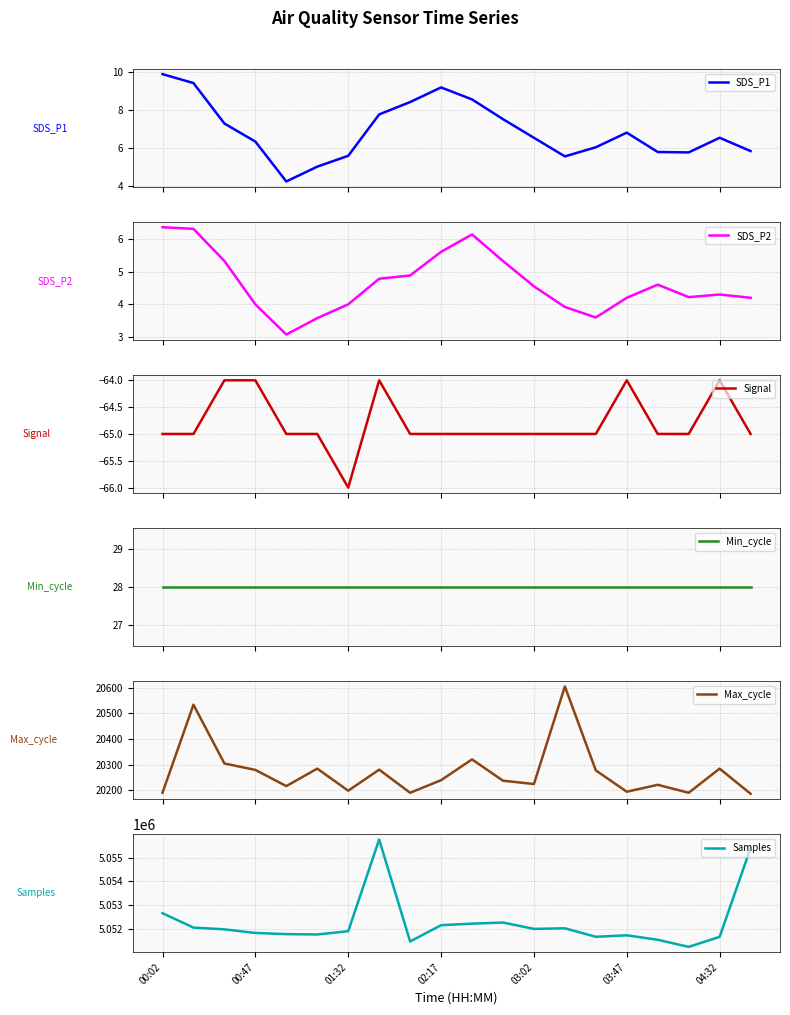

True or false: Min_cycle has a value of 28.0 at 14.

True